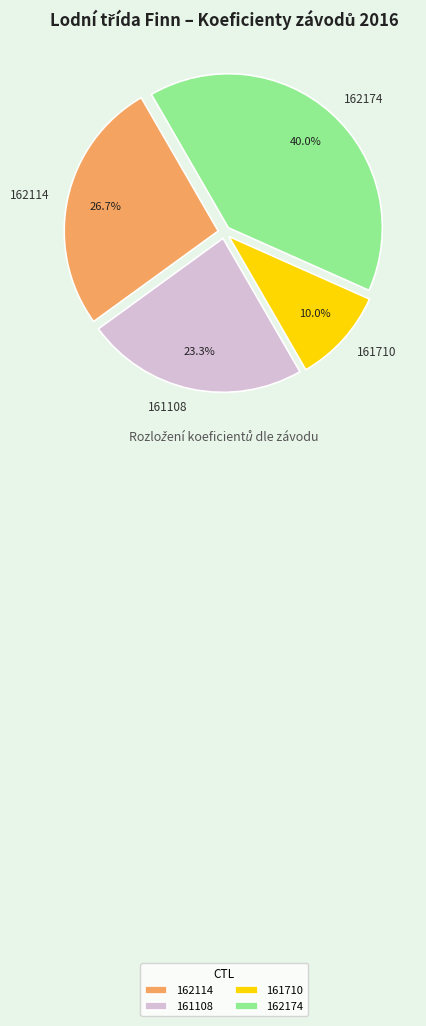

Which has a higher value, 161710 or 161108?

161108